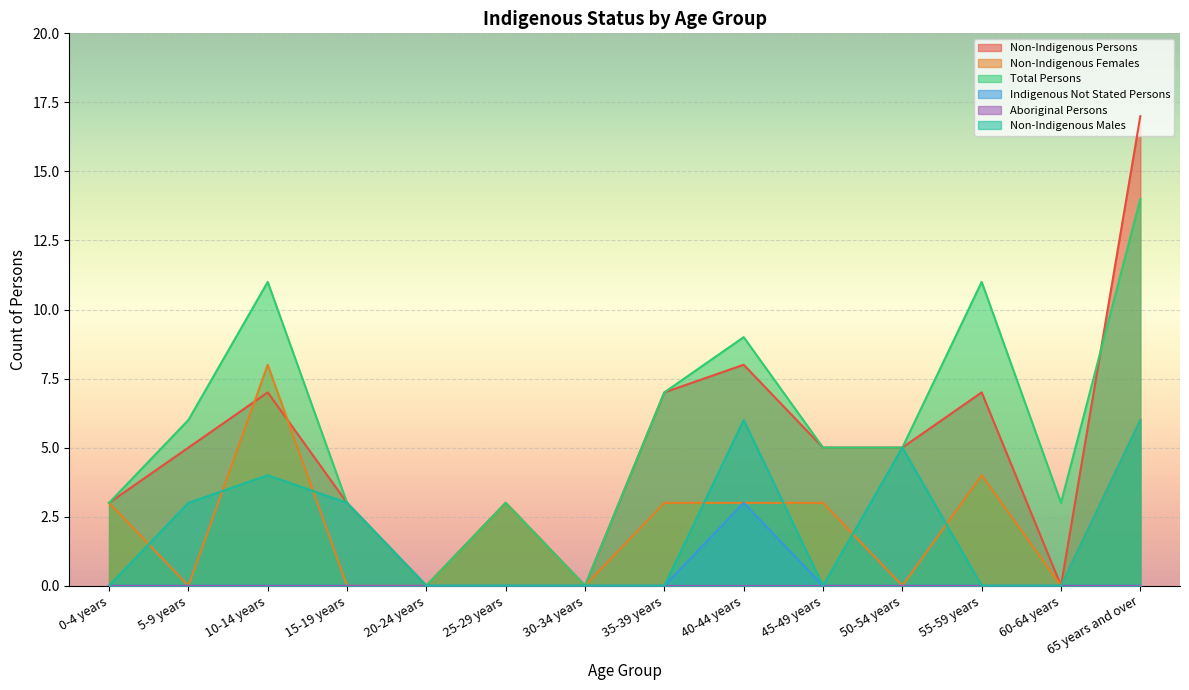

Reading left to right, extract all data points from this chart.

Non-Indigenous Persons: 0-4 years=3	5-9 years=5	10-14 years=7	15-19 years=3	20-24 years=0	25-29 years=3	30-34 years=0	35-39 years=7	40-44 years=8	45-49 years=5	50-54 years=5	55-59 years=7	60-64 years=0	65 years and over=17
Non-Indigenous Females: 0-4 years=3	5-9 years=0	10-14 years=8	15-19 years=0	20-24 years=0	25-29 years=3	30-34 years=0	35-39 years=3	40-44 years=3	45-49 years=3	50-54 years=0	55-59 years=4	60-64 years=0	65 years and over=6
Total Persons: 0-4 years=3	5-9 years=6	10-14 years=11	15-19 years=3	20-24 years=0	25-29 years=3	30-34 years=0	35-39 years=7	40-44 years=9	45-49 years=5	50-54 years=5	55-59 years=11	60-64 years=3	65 years and over=14
Indigenous Not Stated Persons: 0-4 years=0	5-9 years=0	10-14 years=0	15-19 years=0	20-24 years=0	25-29 years=0	30-34 years=0	35-39 years=0	40-44 years=3	45-49 years=0	50-54 years=0	55-59 years=0	60-64 years=0	65 years and over=0
Non-Indigenous Males: 0-4 years=0	5-9 years=3	10-14 years=4	15-19 years=3	20-24 years=0	25-29 years=0	30-34 years=0	35-39 years=0	40-44 years=6	45-49 years=0	50-54 years=5	55-59 years=0	60-64 years=0	65 years and over=6